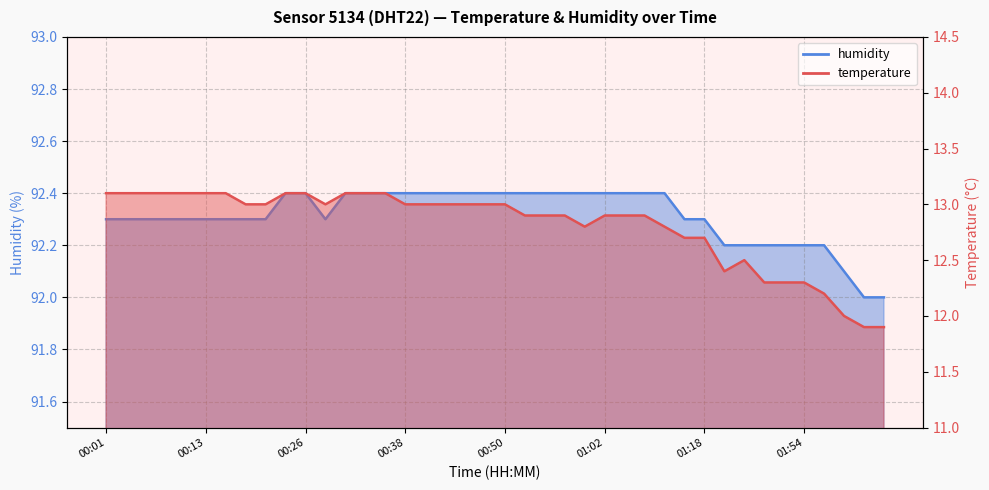

True or false: humidity has more than 1 interior local peaks.

False